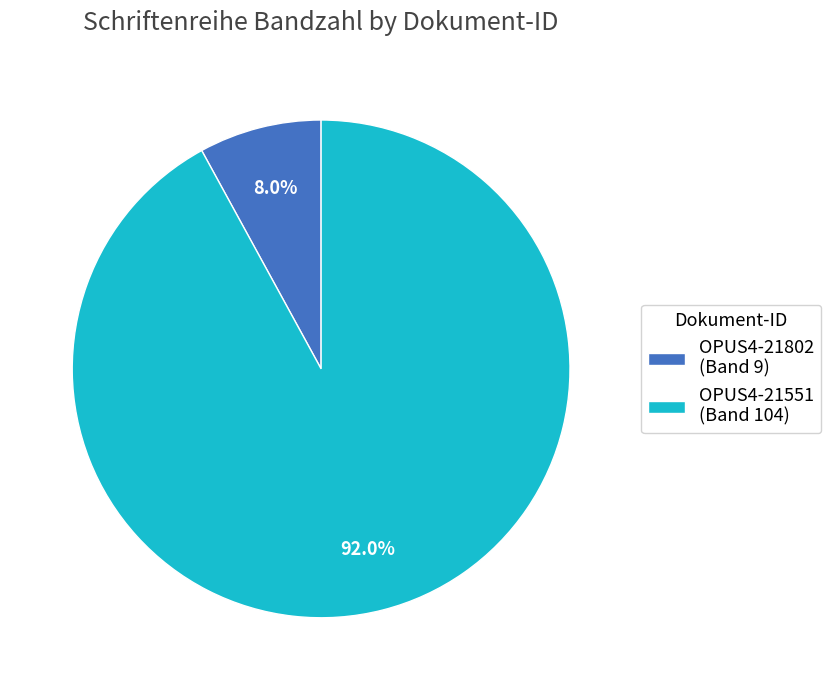

Which category accounts for the majority?

OPUS4-21551